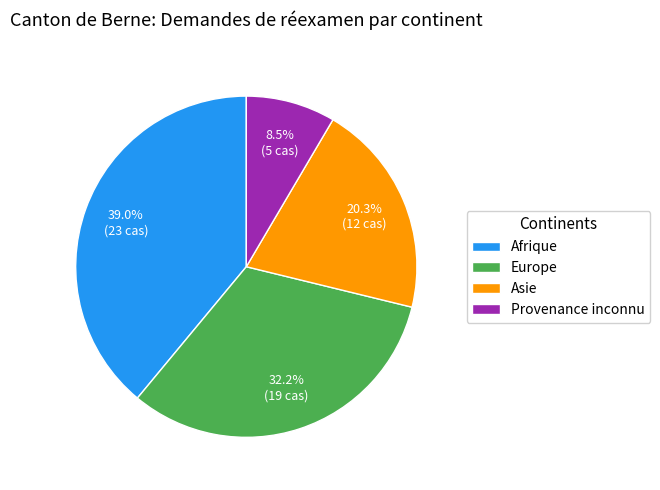

What percentage do Afrique and Provenance inconnu together represent?

47.5%